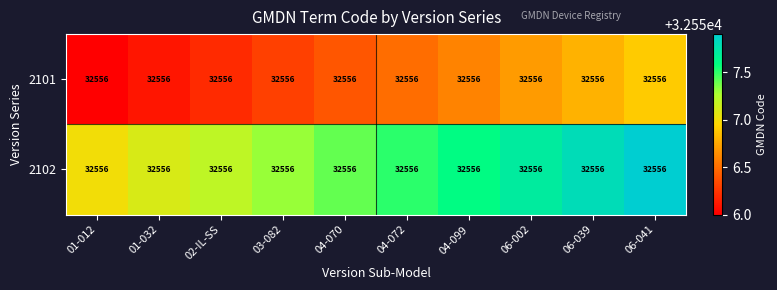

List the series in order of their peak value, lowest first.

2101, 2102